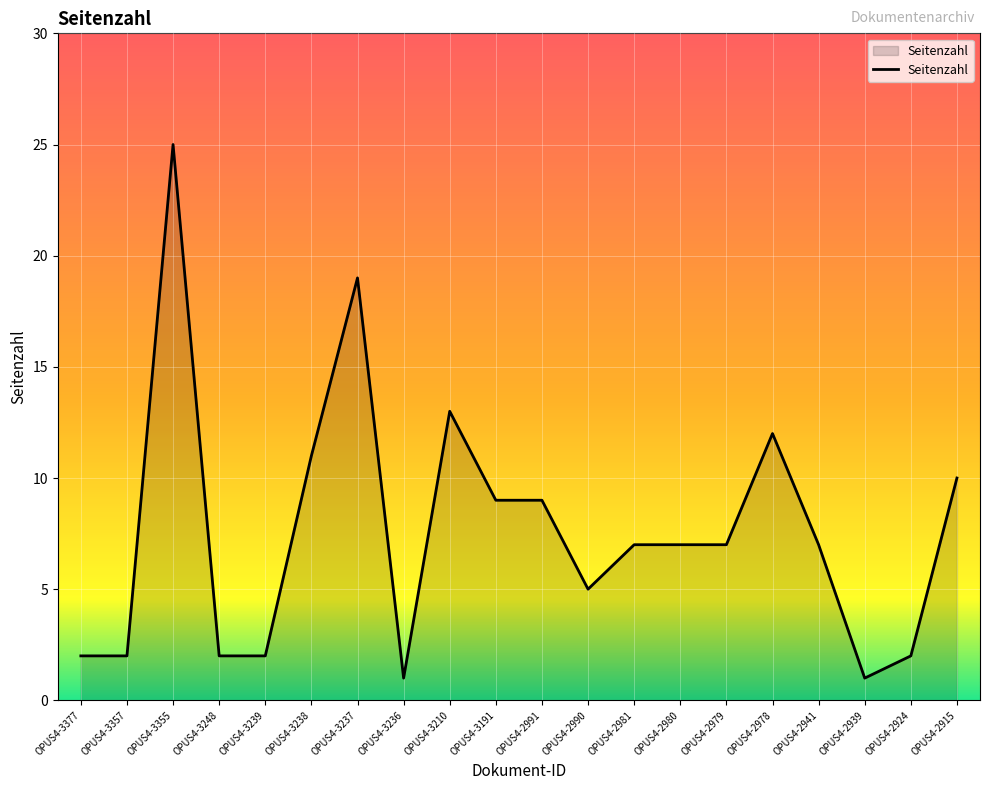

What is the average value?

8